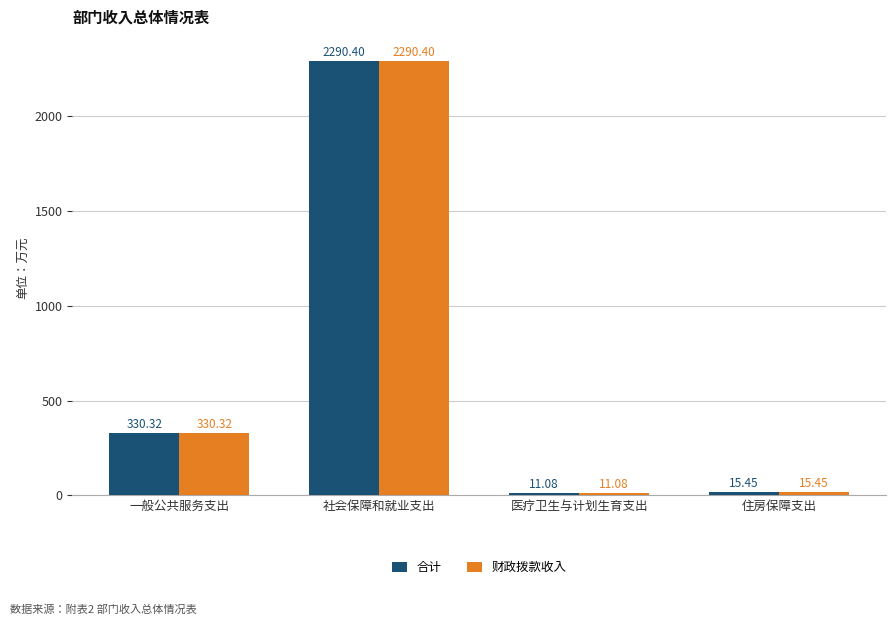

What are all the series names shown in the legend?

合计, 财政拨款收入